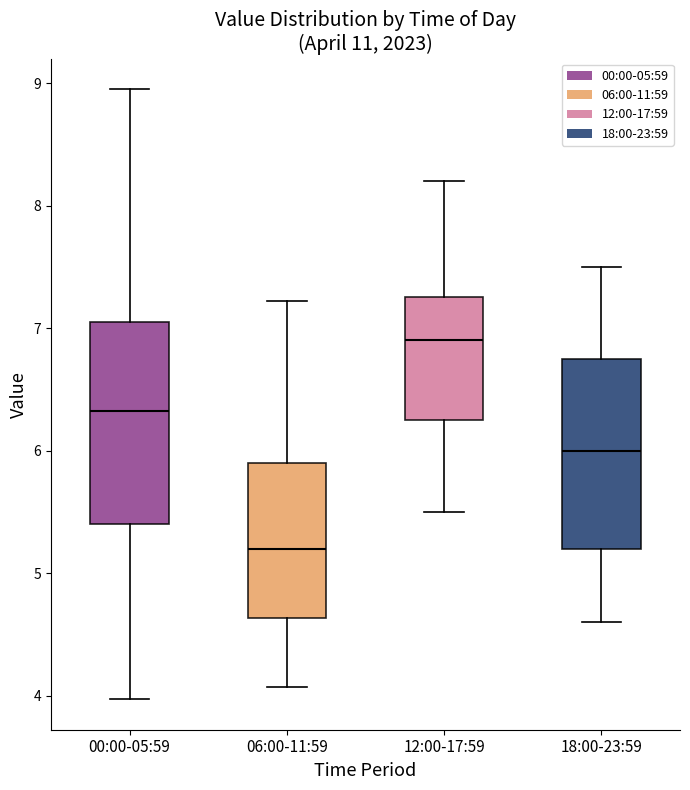

Where does the lower whisker of the box for 12:00-17:59 end on the y-axis? The values are not printed on the chart, so give them approximately, as read against the axis.

5.5